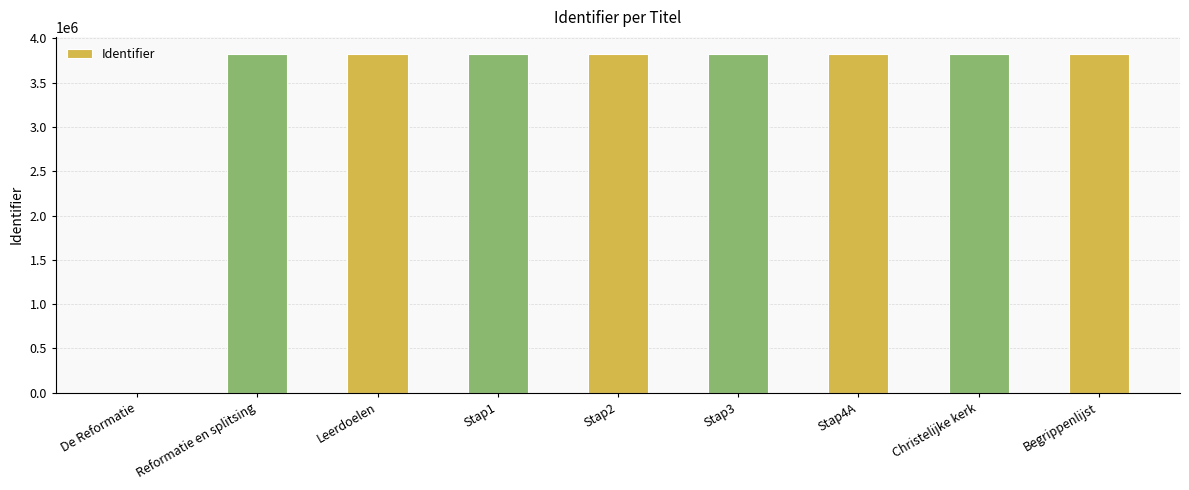

What is the ratio of the value at Stap3 to the value at Stap1?

1.0